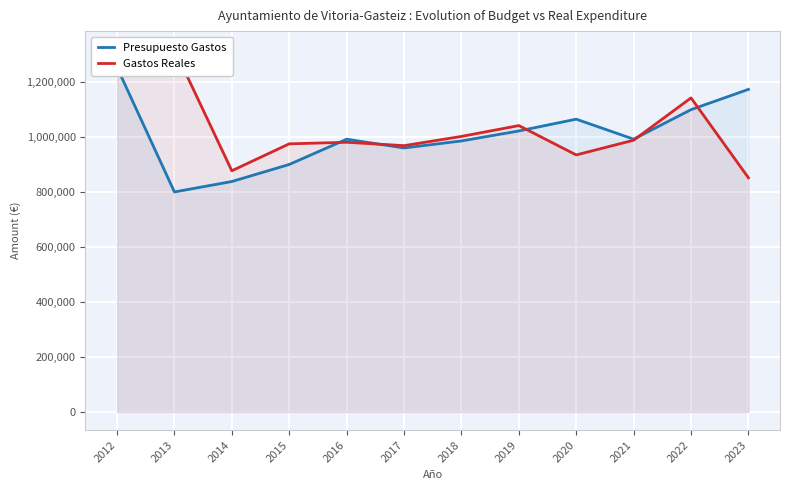

True or false: Gastos Reales and Presupuesto Gastos cross at least once.

True